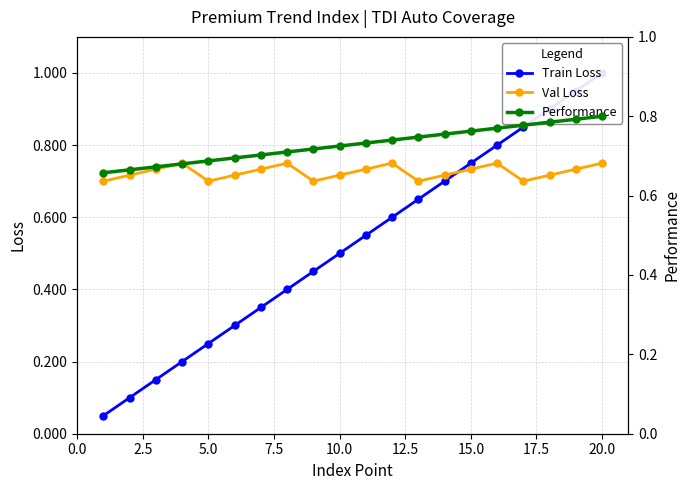

Is it true that Val Loss equals 0.7 at 5.0?

True